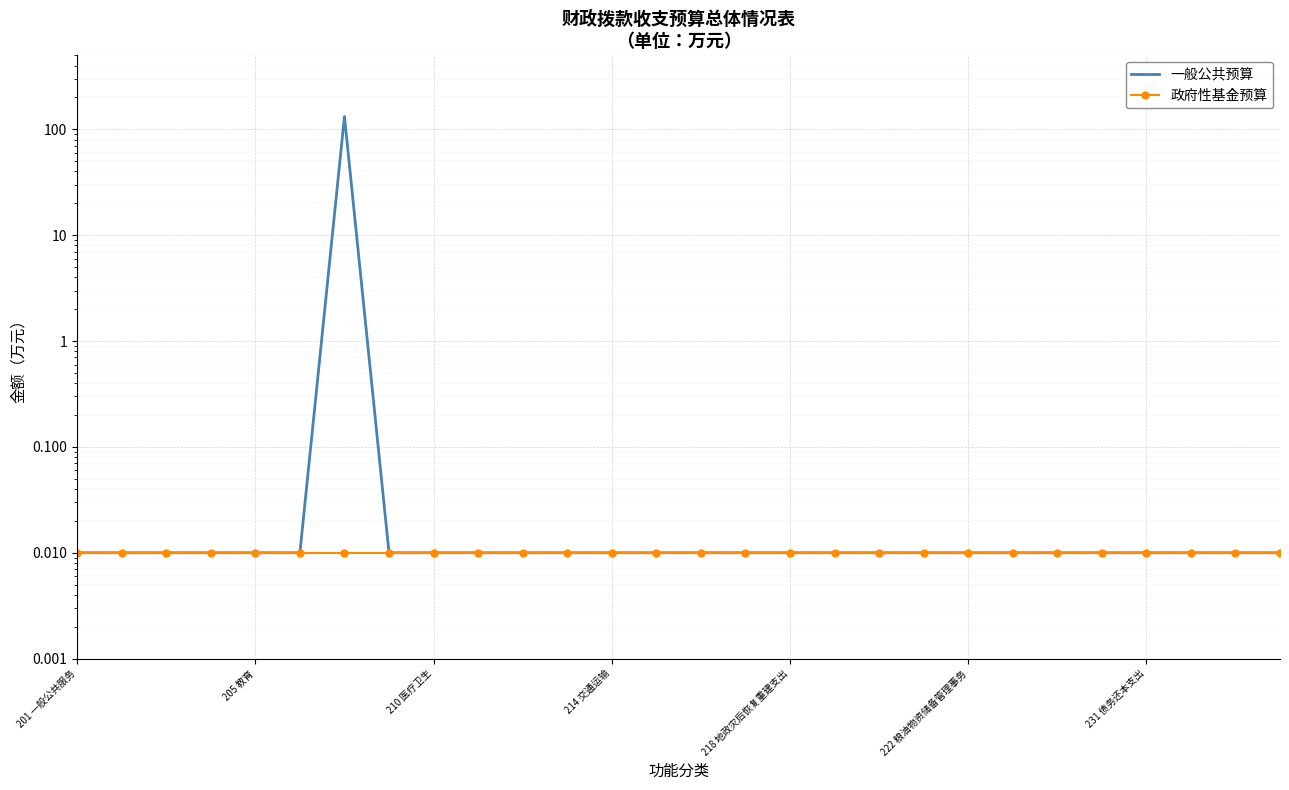

Is this an area chart (filled region under the line)?

No